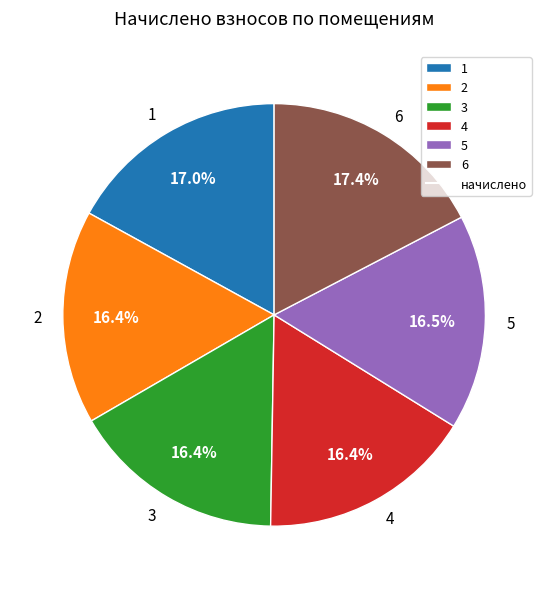

Count the number of slices in the pie.

6